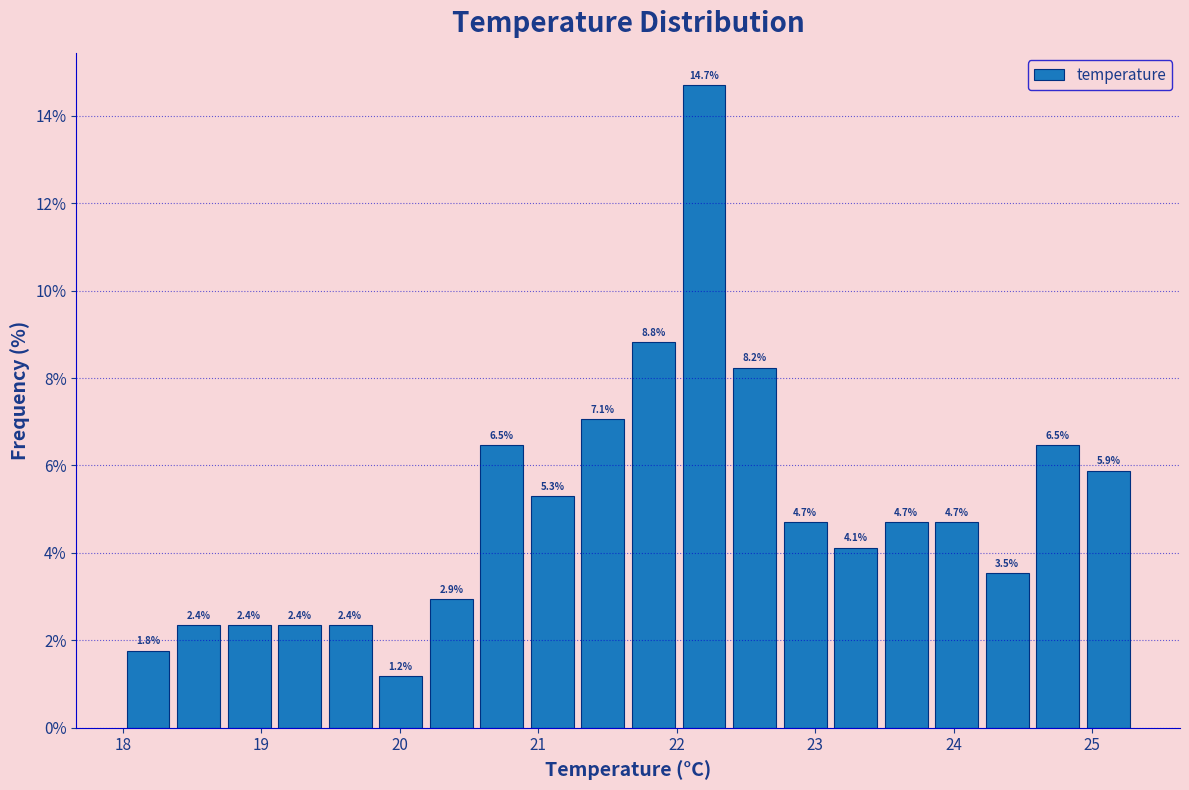

Read against the x-axis, roughly where is the centre of the tallest bar?

22.2